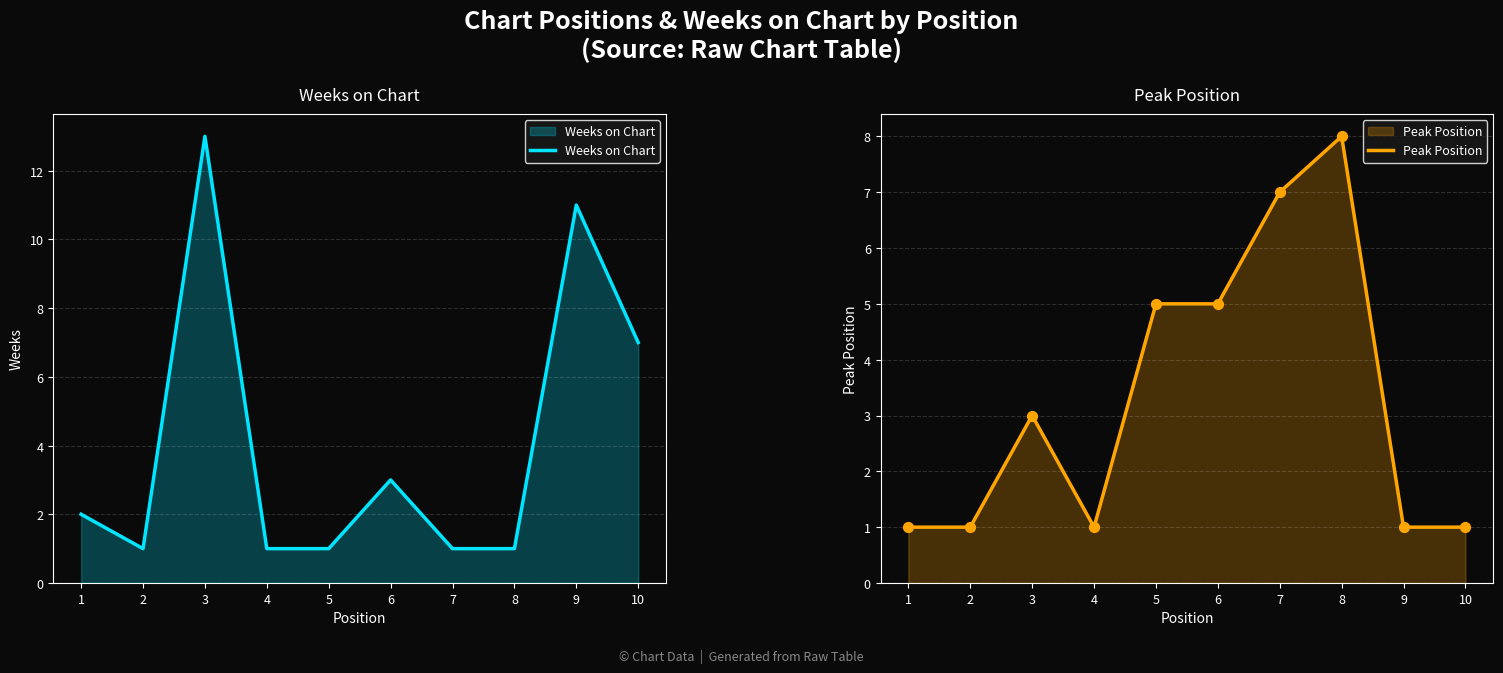

Which series reaches the minimum Y coordinate?

Weeks on Chart